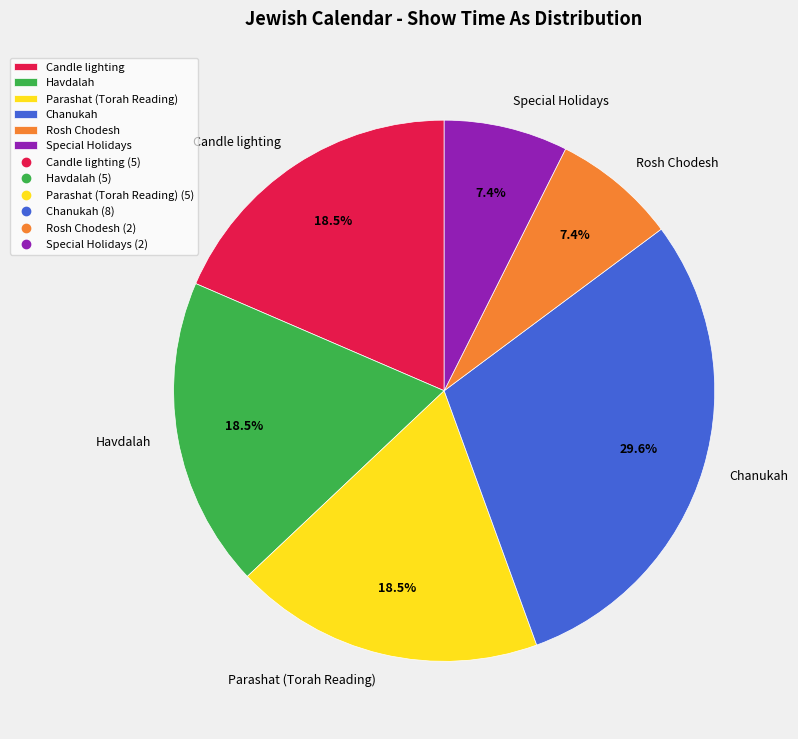

Is there a majority slice in this chart?

No